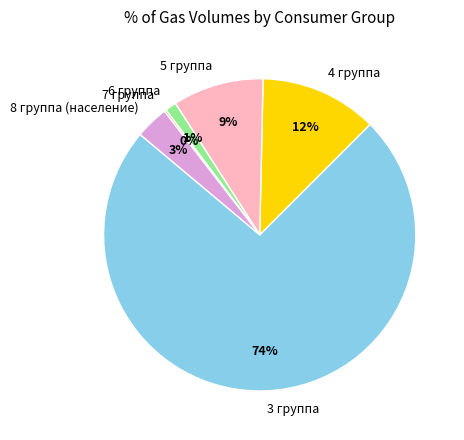

Is there a majority slice in this chart?

Yes